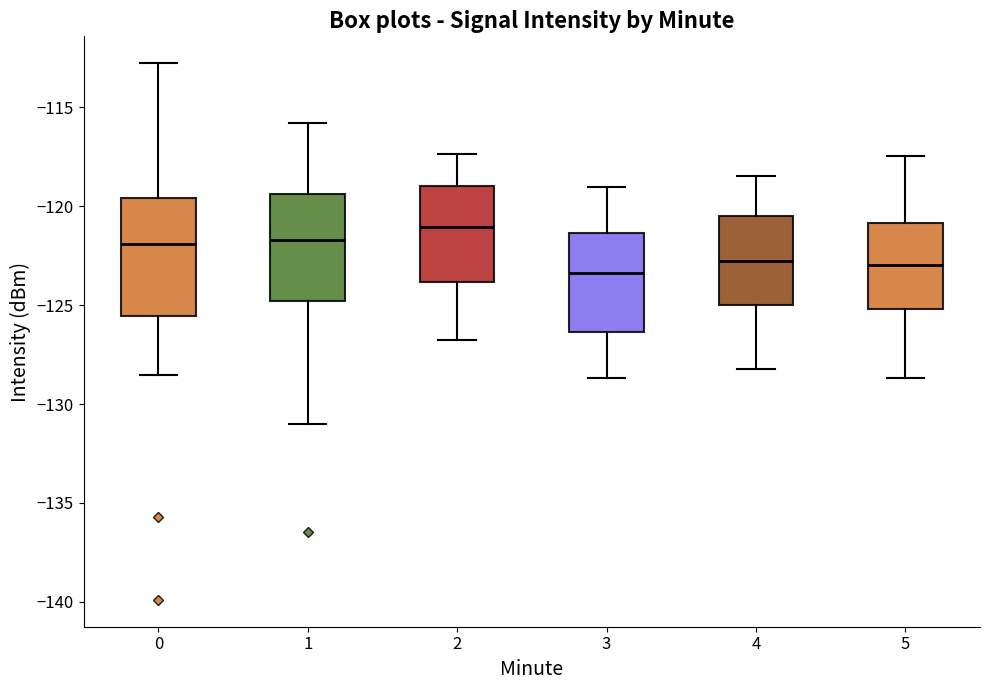

Where is the lower edge of the box at x = 4 on the y-axis? The values are not printed on the chart, so give them approximately, as read against the axis.

-125.0